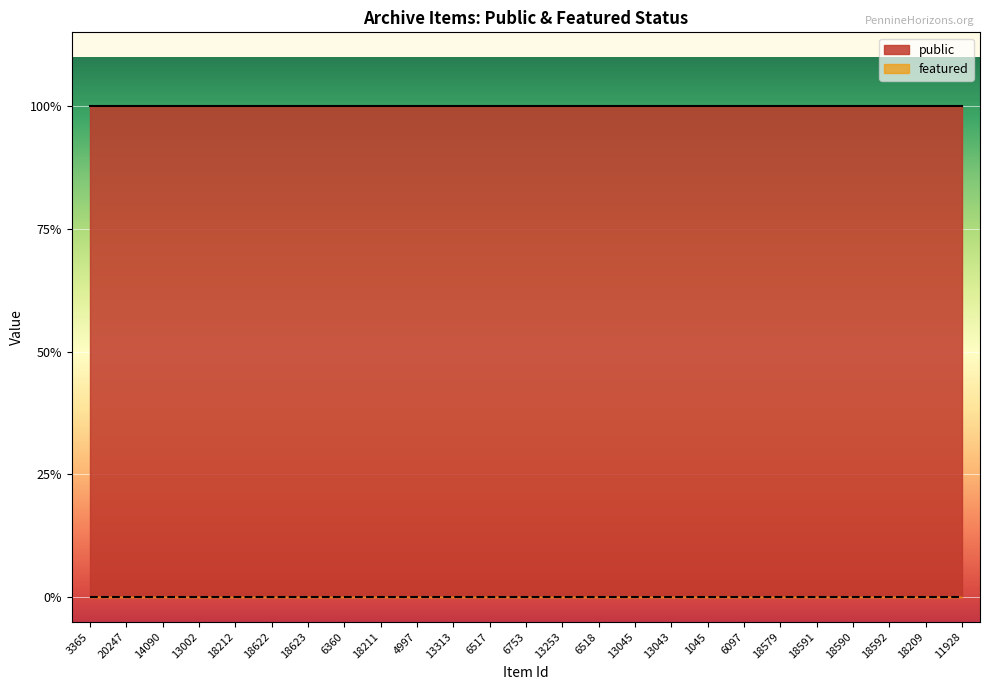

True or false: public and featured intersect in this chart.

False